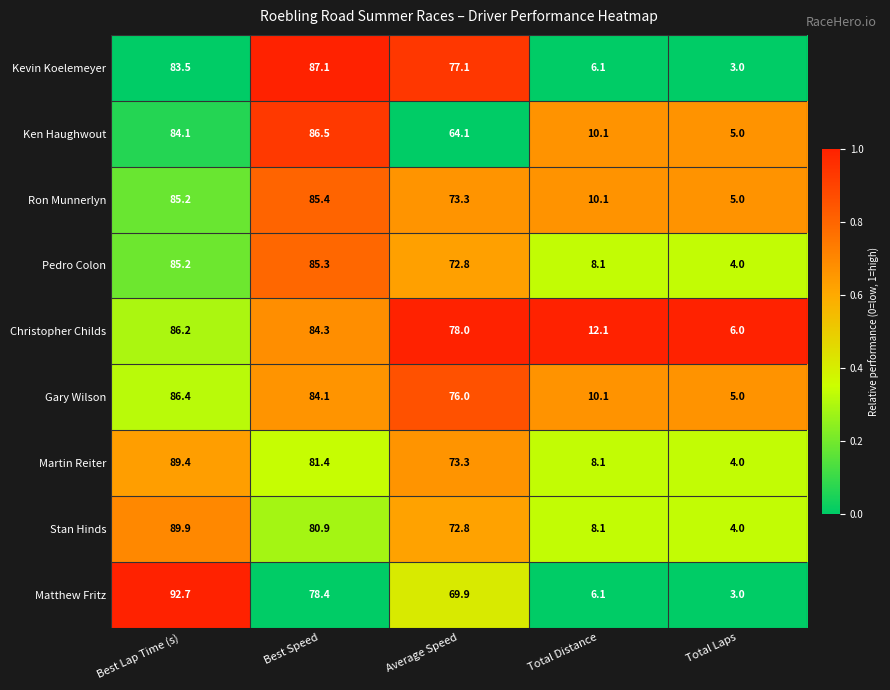

Which series has the largest total across all categories?

Christopher Childs